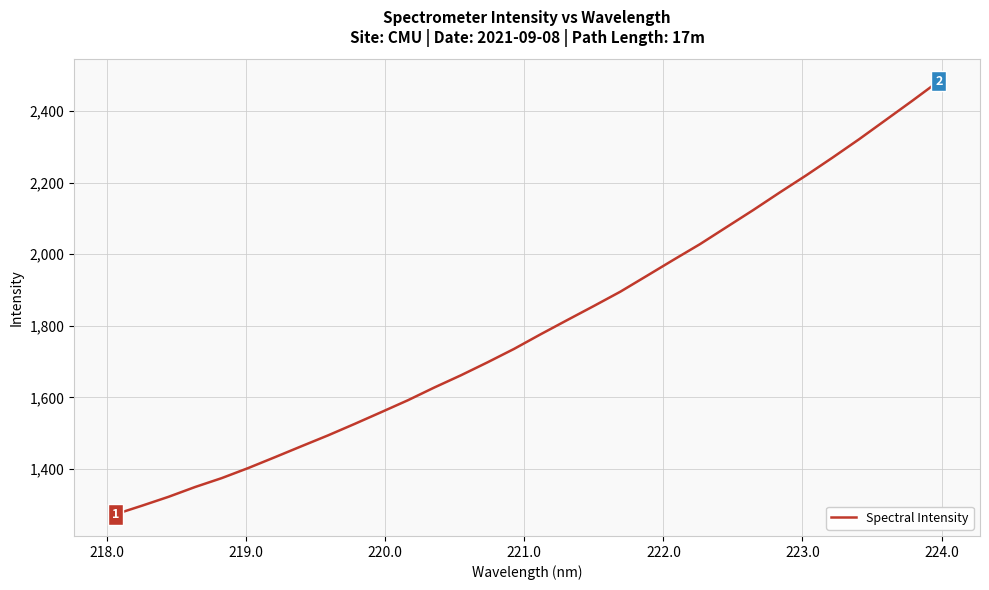

What is the smallest value displayed?

1273.1